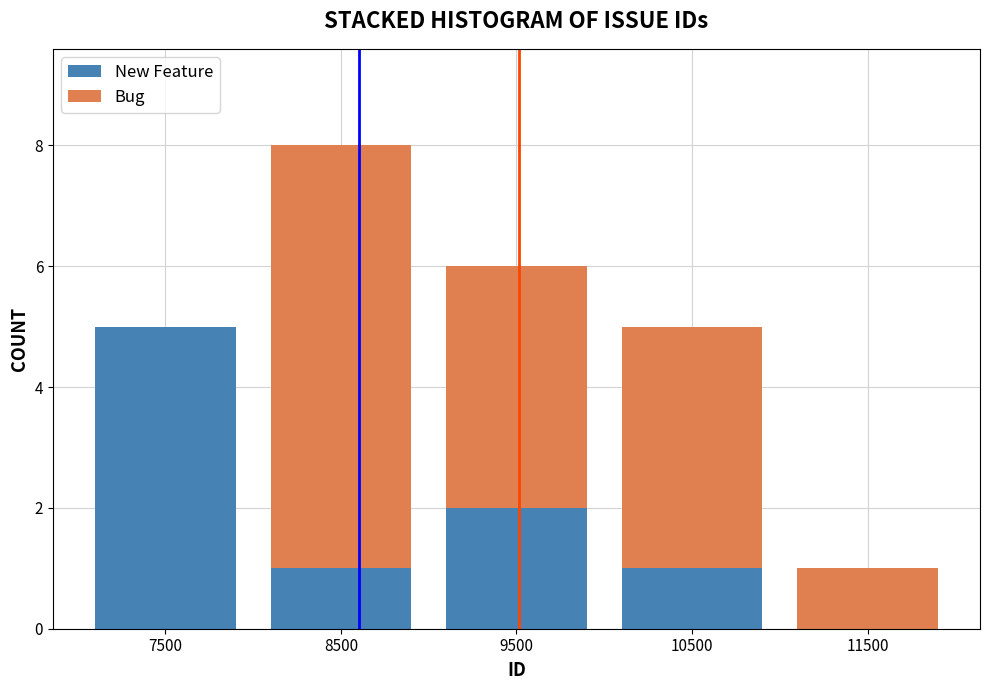

Which range on the x-axis has the tallest stacked bar (by total height)?

8000 to 9000